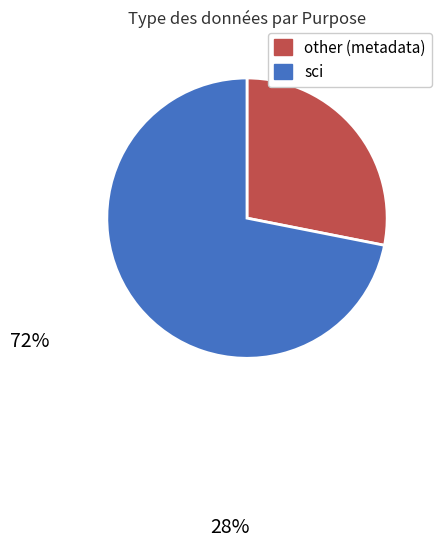

How many slices are in this pie chart?

2